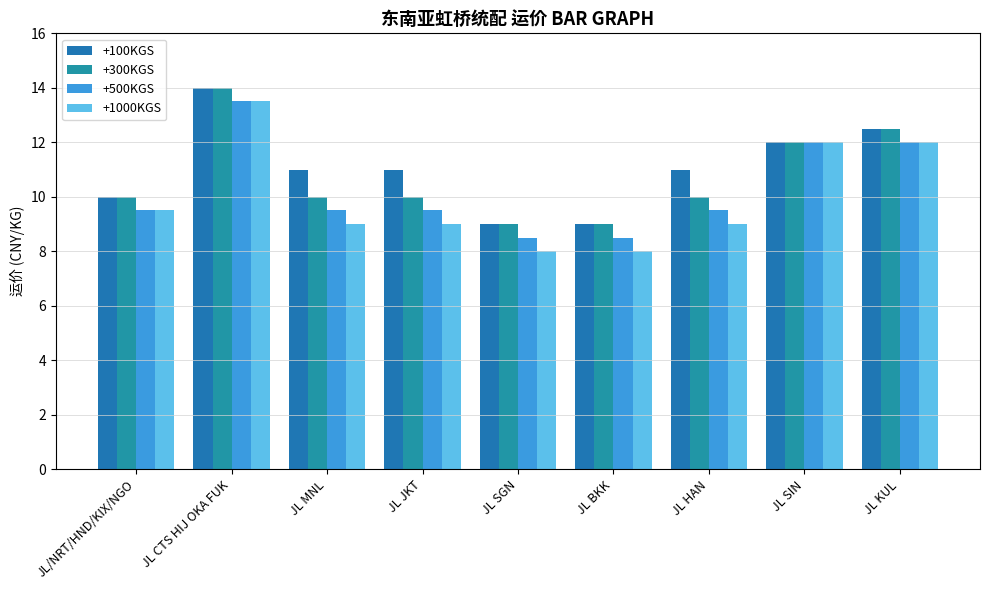

What is the total value across all series at JL/NRT/HND/KIX/NGO?

39.0